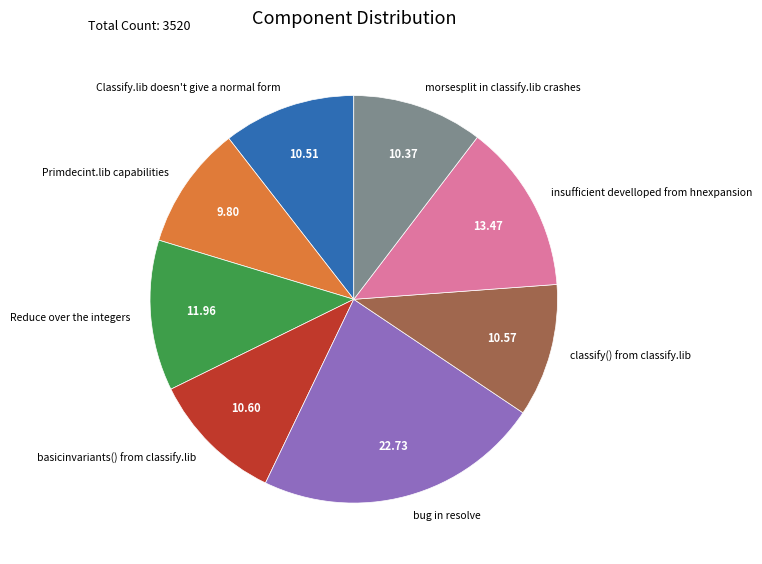

Do bug in resolve and classify() from classify.lib together represent more than half of the pie?

No